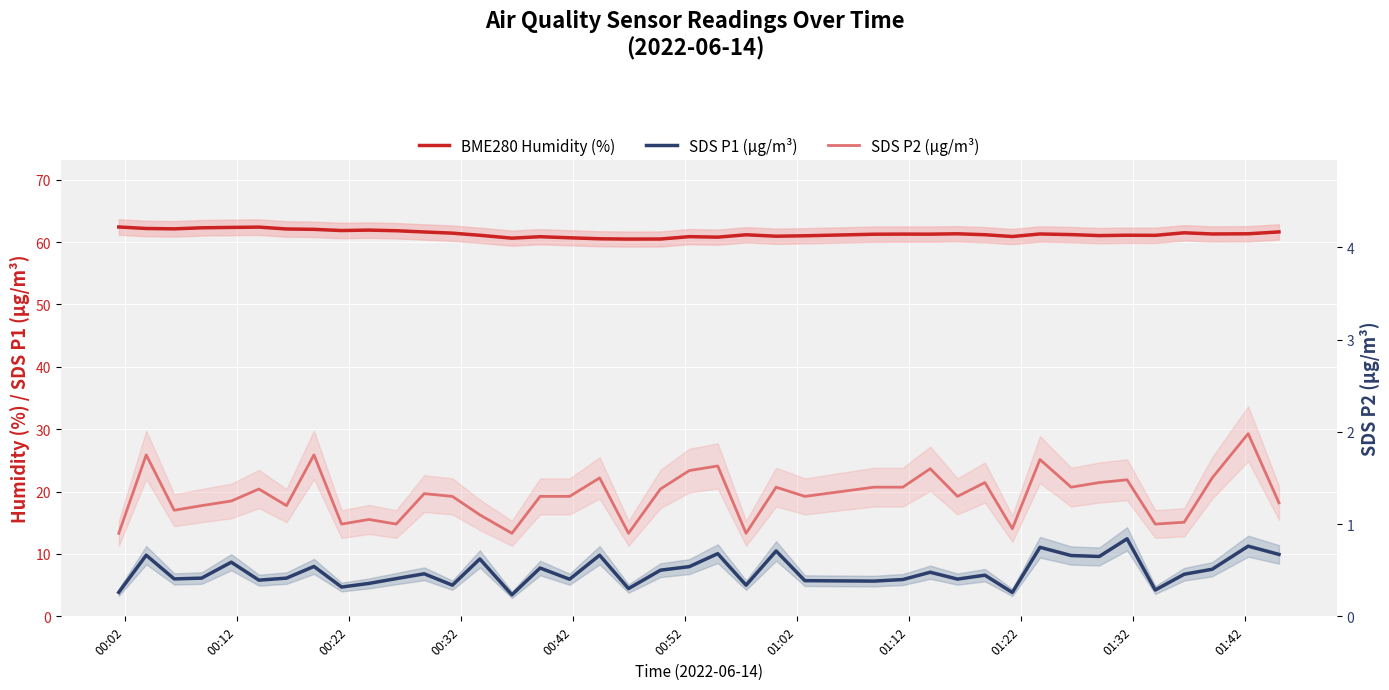

What is the minimum value shown in the chart?

0.9